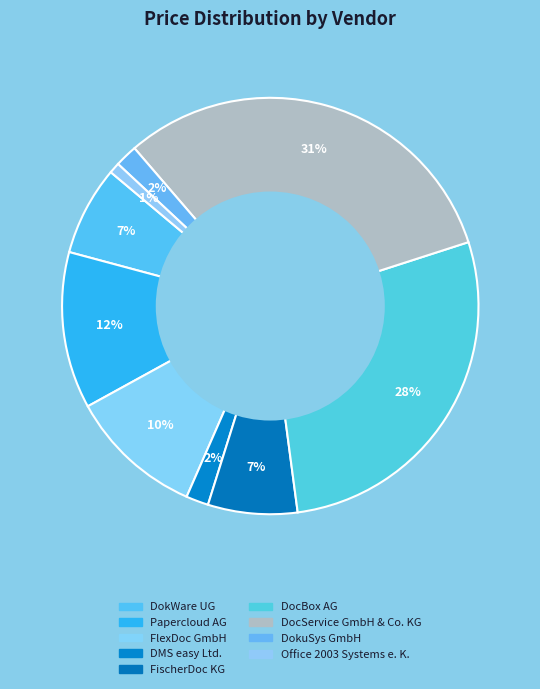

What is the change in value from DokWare UG to DMS easy Ltd.?

-149.0